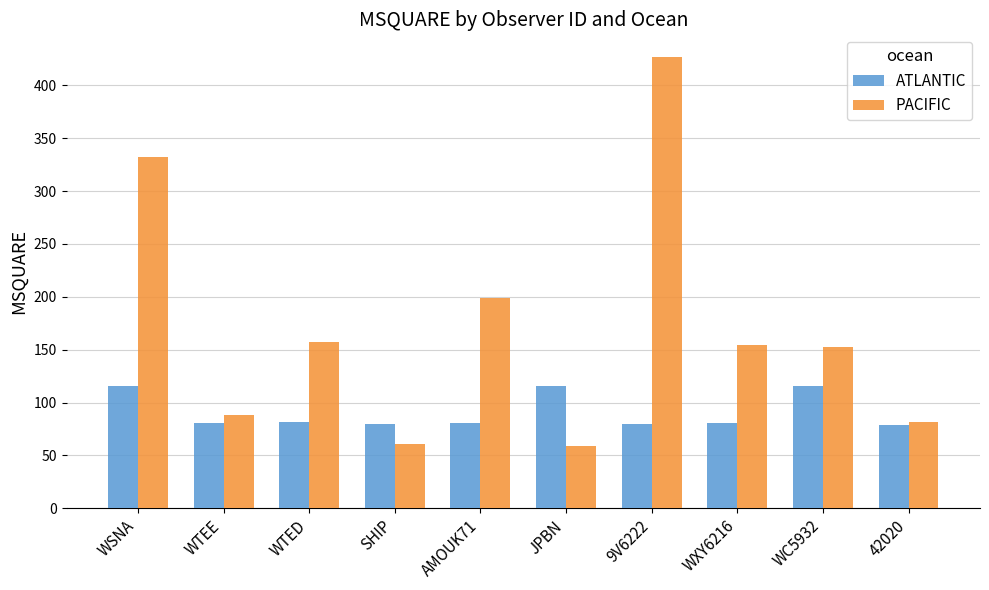

Which category has the highest value in the PACIFIC series?

9V6222